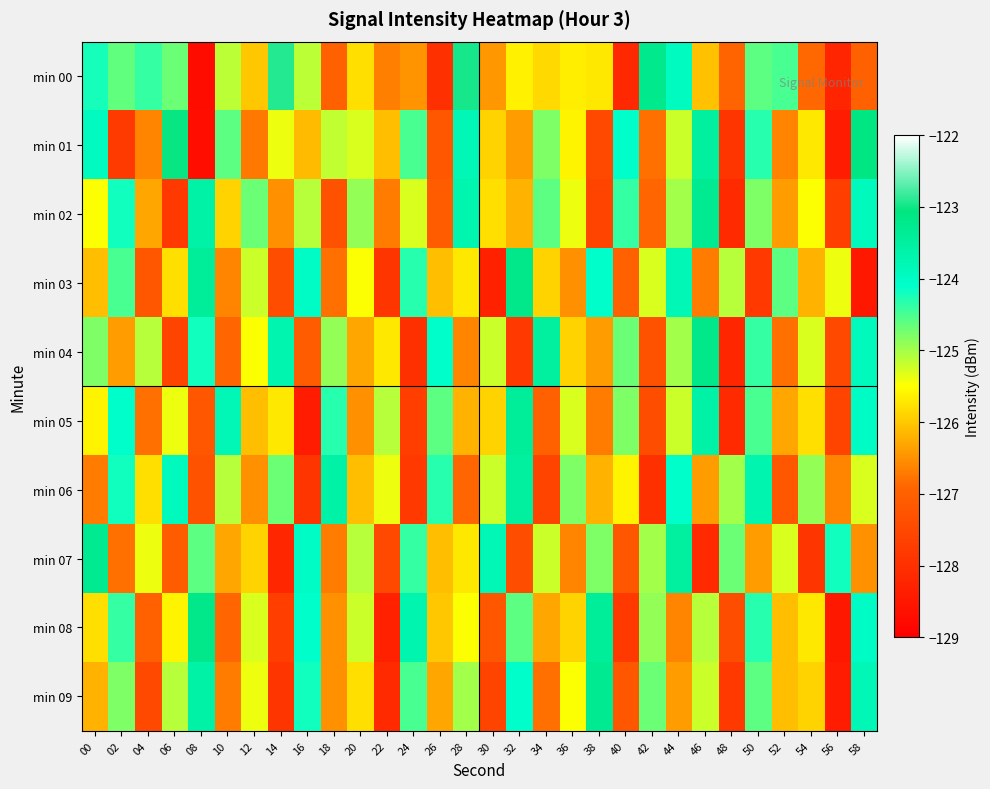

Which has a higher value, 06 or 26?

06